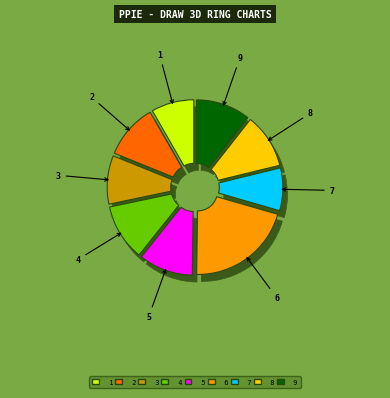

What percentage is NOT represented by 2?

89.4%